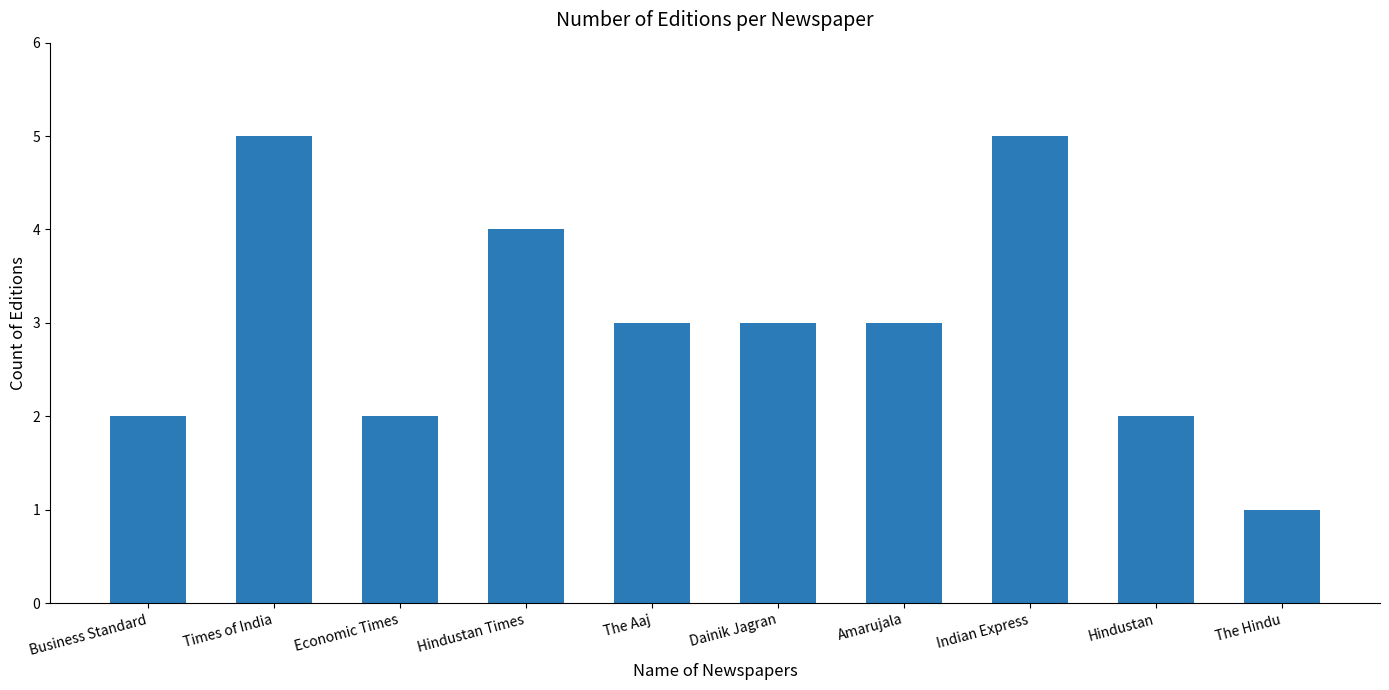

What is the greatest value displayed?

5